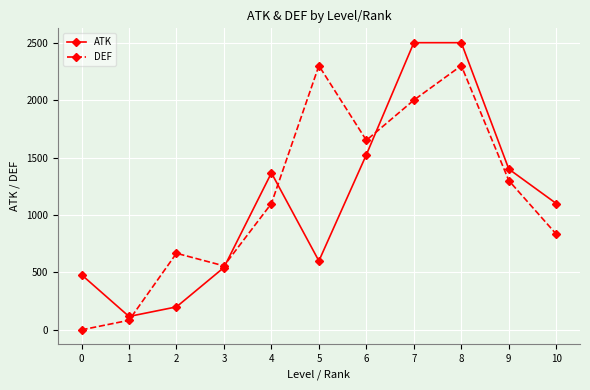

Which series ends up on top after the final intersection of ATK and DEF?

ATK